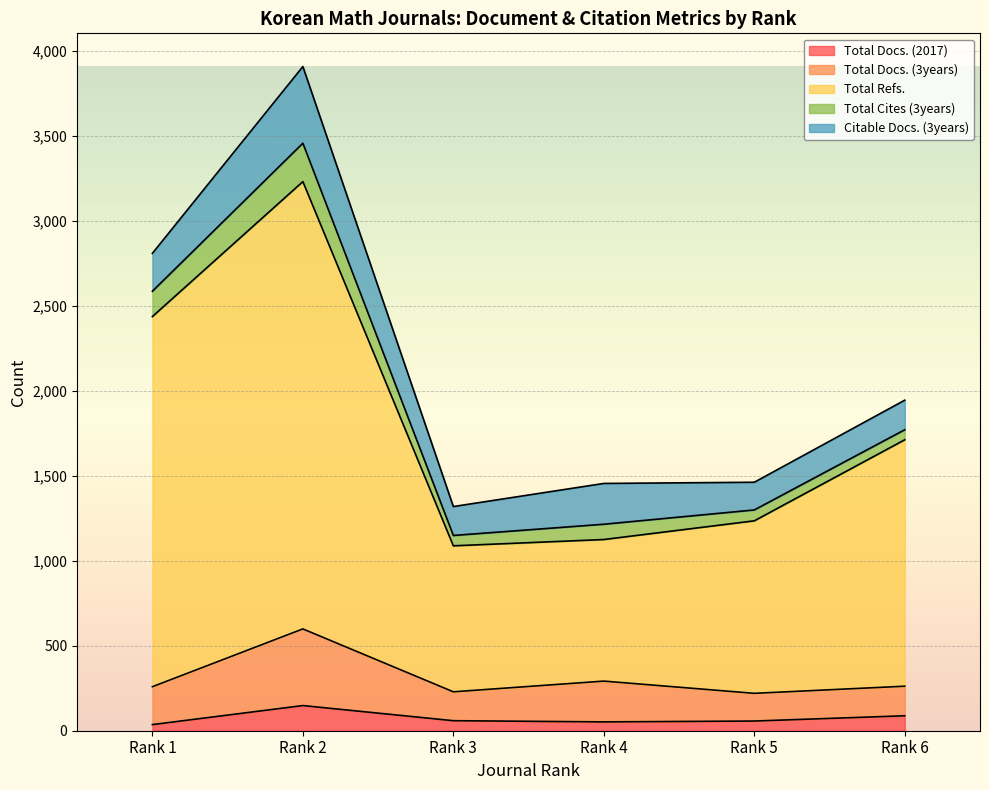

Which series changed the most between Rank 1 and Rank 3?

Total Refs.